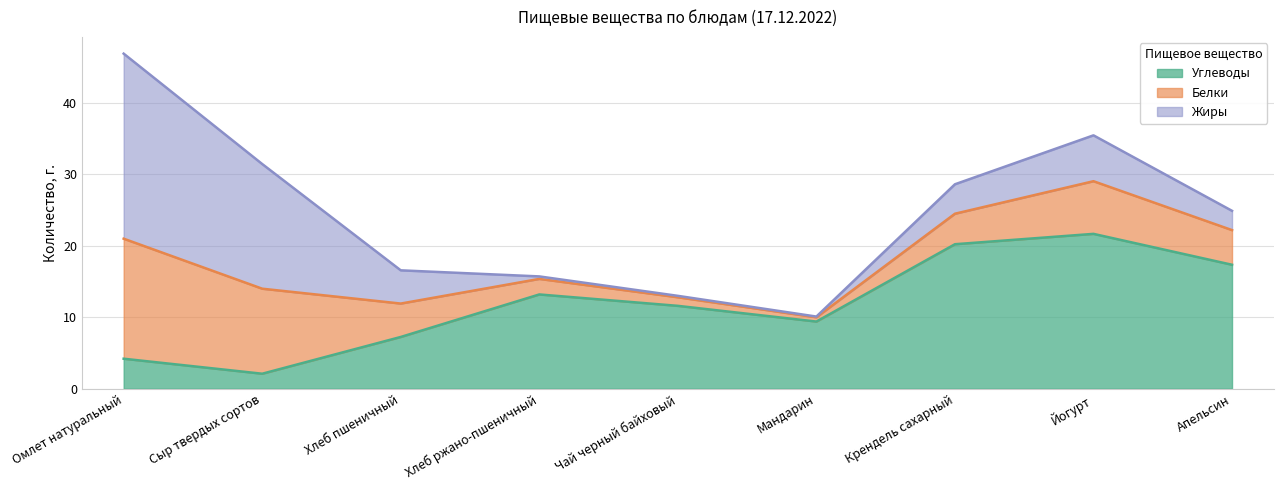

How many lines are shown in the chart?

3